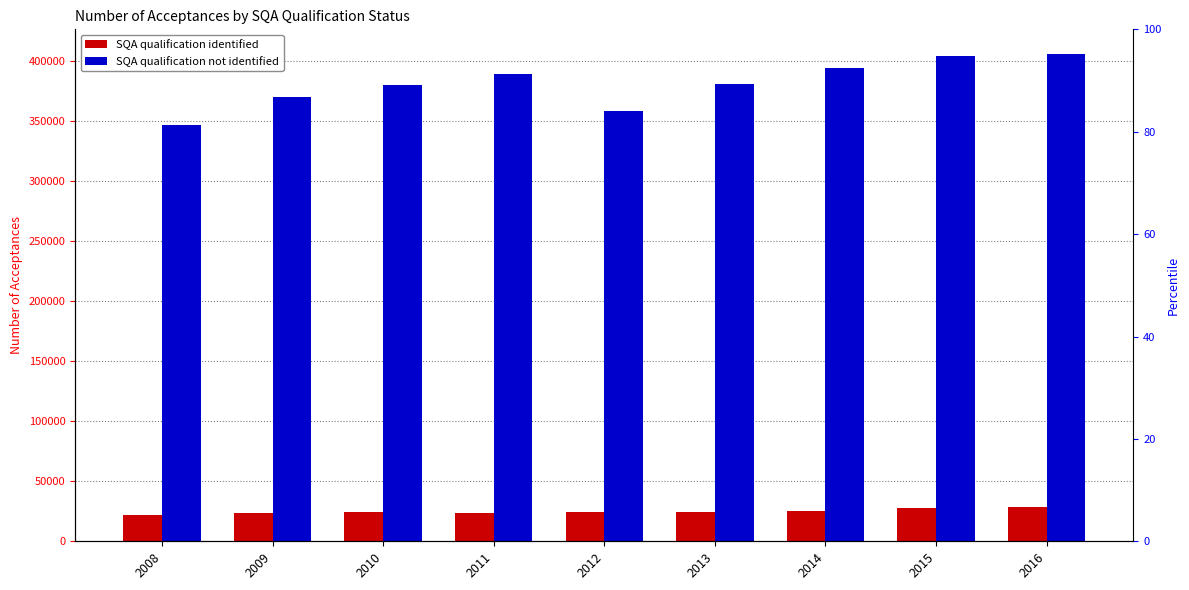

Where is SQA qualification not identified nearest to the value 376457?

2010